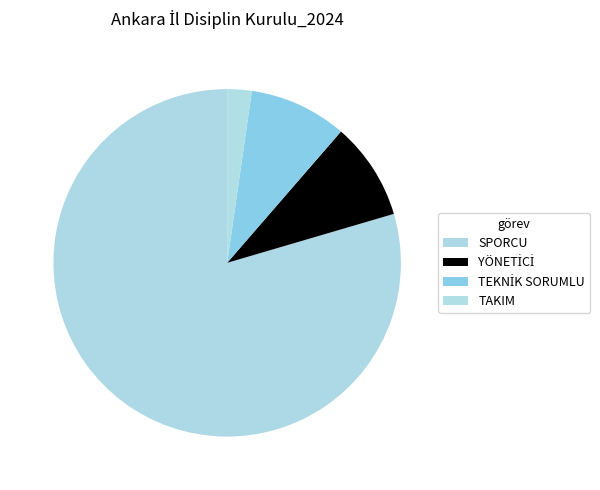

To the nearest percent, what percentage of the pie is SPORCU?

80%